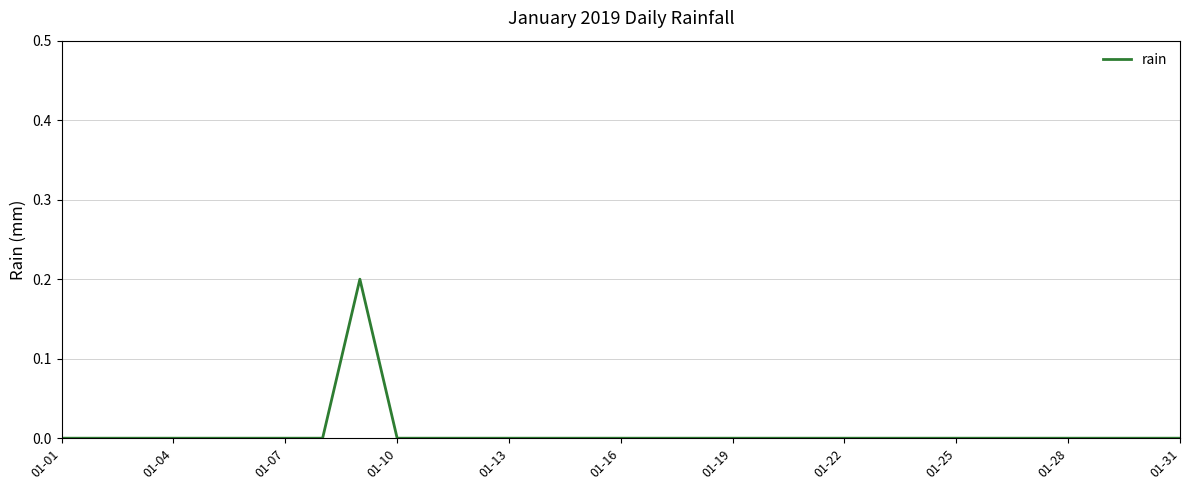

The value at 01-01 is -0.1. True or false?

False